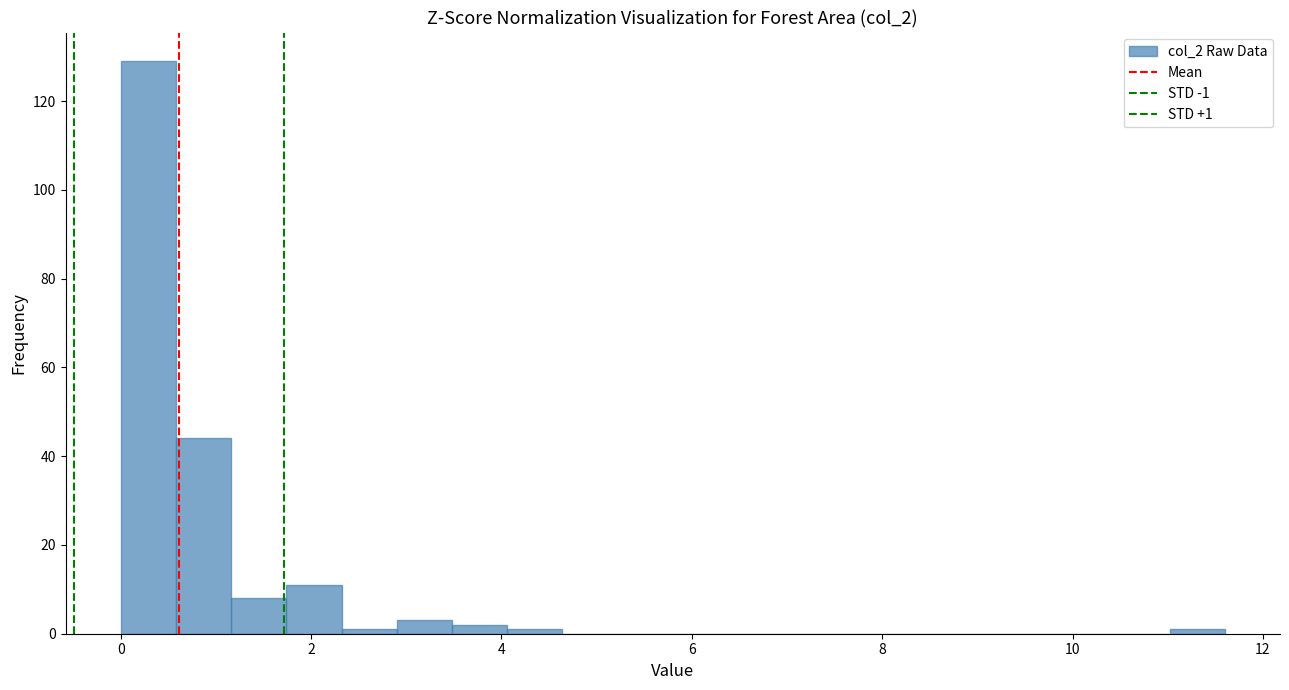

Around what value on the x-axis is the tallest bar? Give the approximate position of its centre, as read against the axis.

0.2